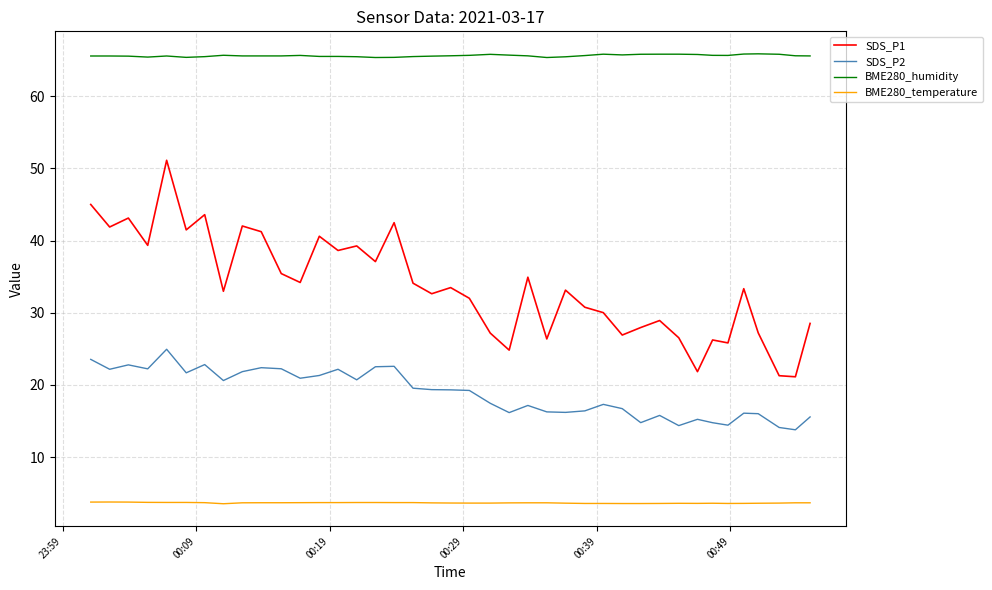

True or false: SDS_P2 and BME280_humidity intersect in this chart.

False